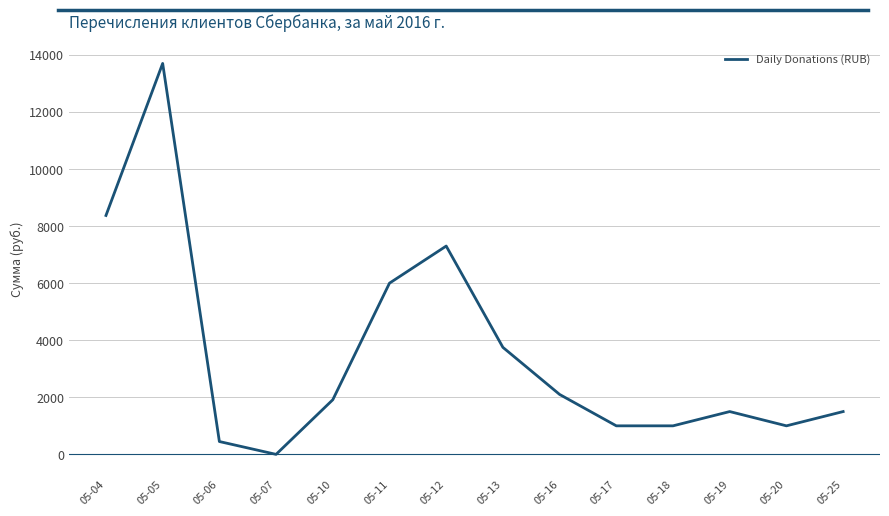

Which category has the lowest value across all series?

05-07